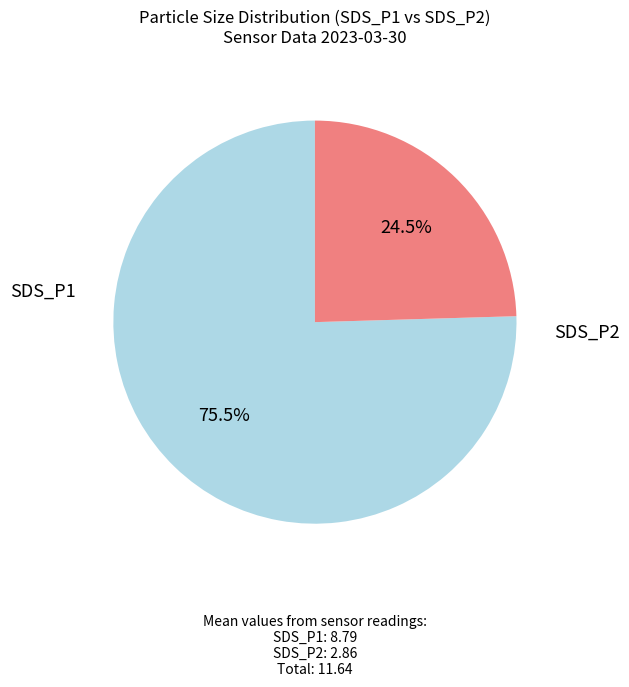

Is there any slice that represents more than half of the pie?

Yes